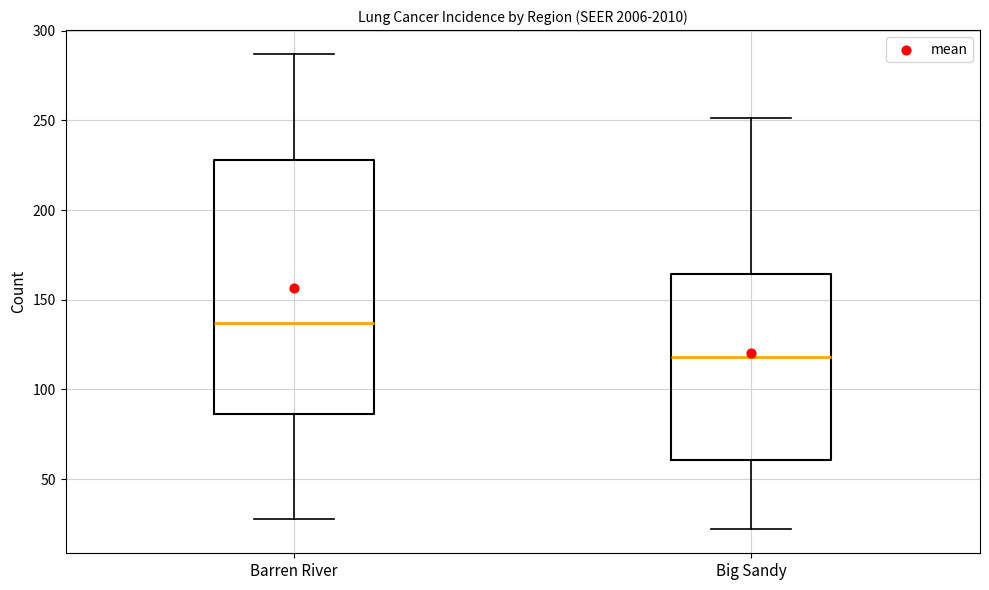

Which box's median line is the lowest?

Big Sandy